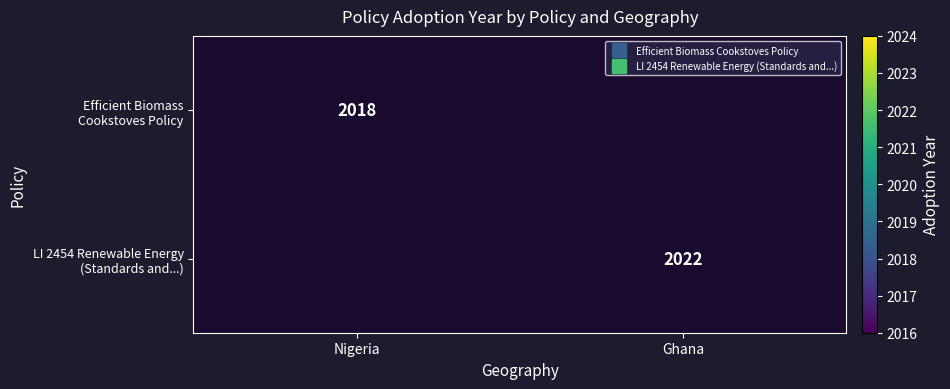

The value of Efficient Biomass Cookstoves Policy at Nigeria is 1290.1. True or false?

False